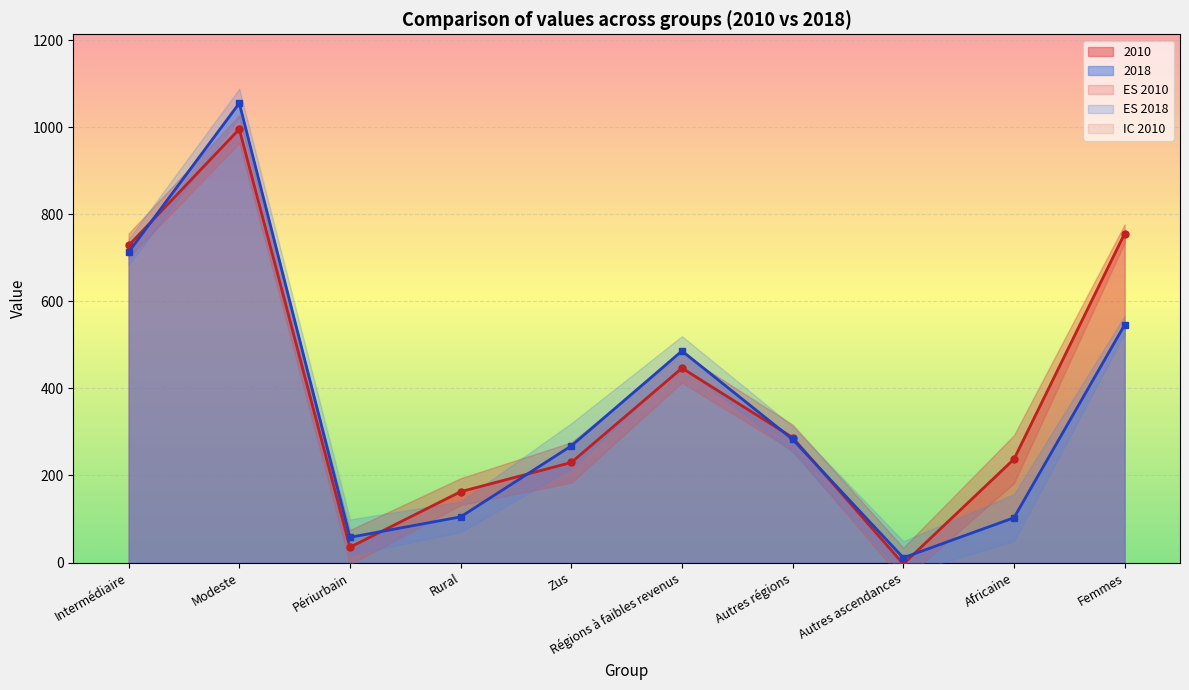

Which series has the largest total across all categories?

2010